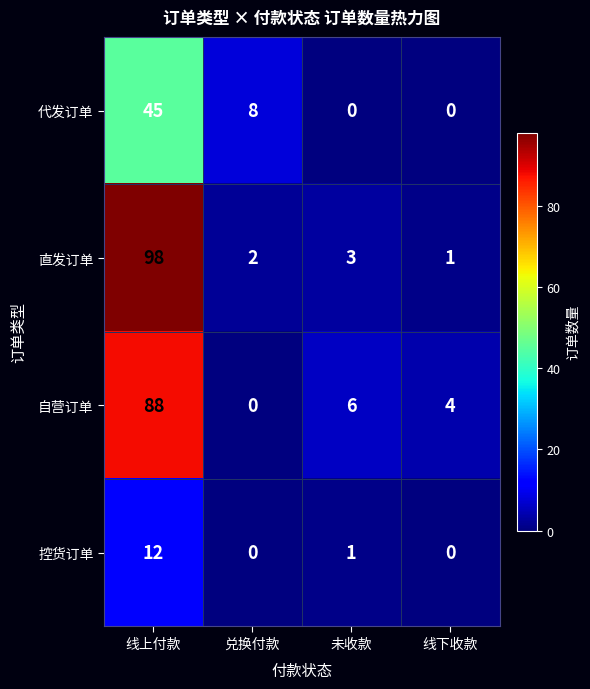

Between 线上付款 and 线下收款, which series saw the biggest shift?

直发订单